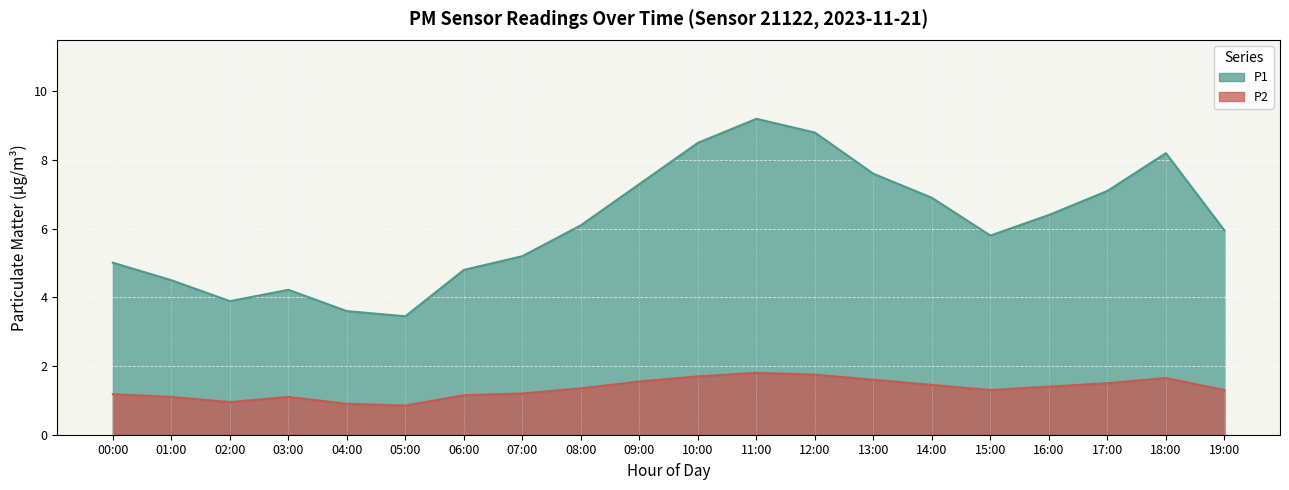

The value at 17:00 is 2.1. True or false?

False